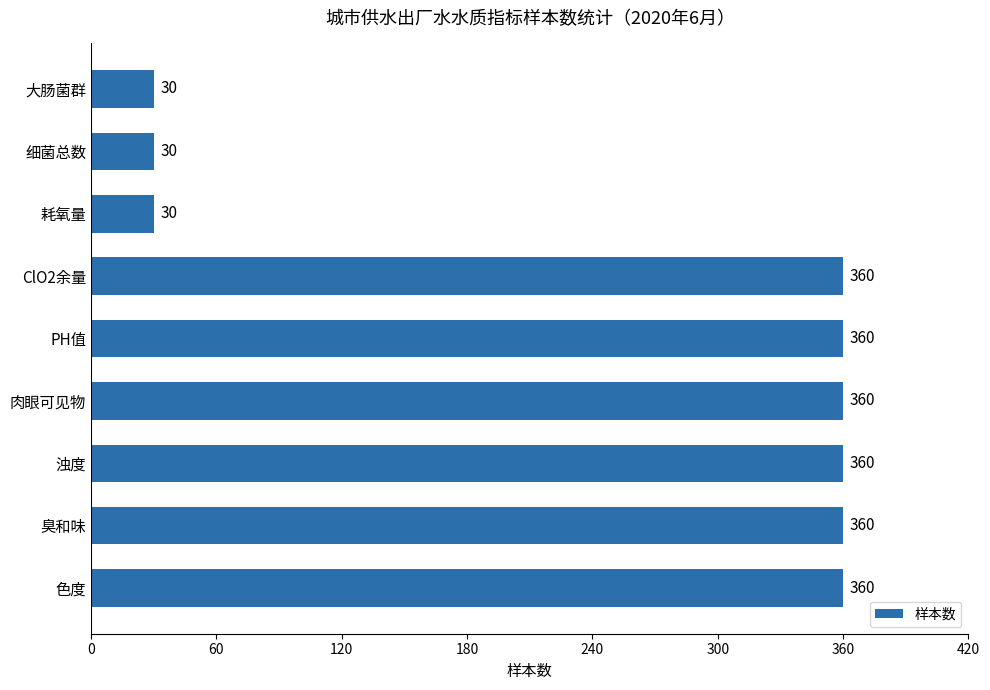

Count the values in the range 30 to 360.

9